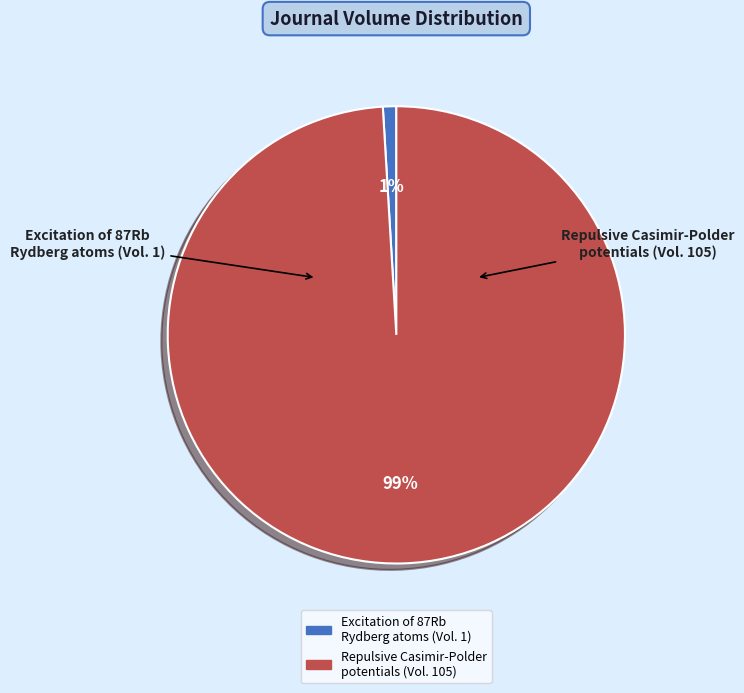

Does any single category account for the majority?

Yes